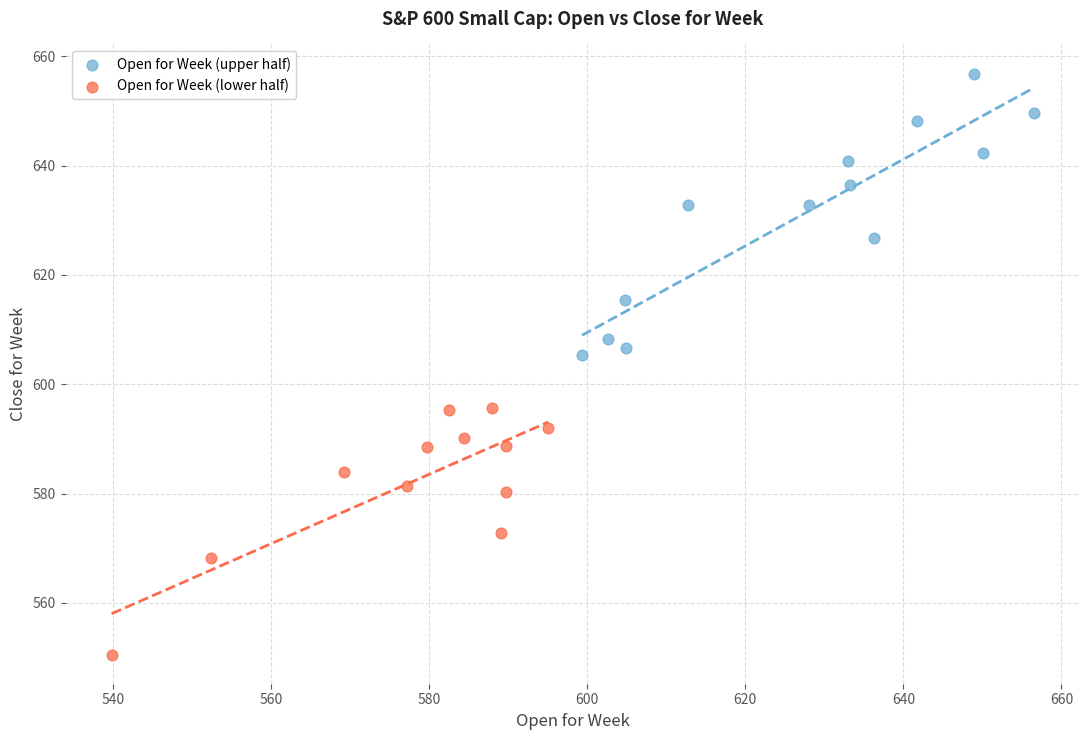

Which series reaches the maximum Y coordinate?

Open for Week (upper half)